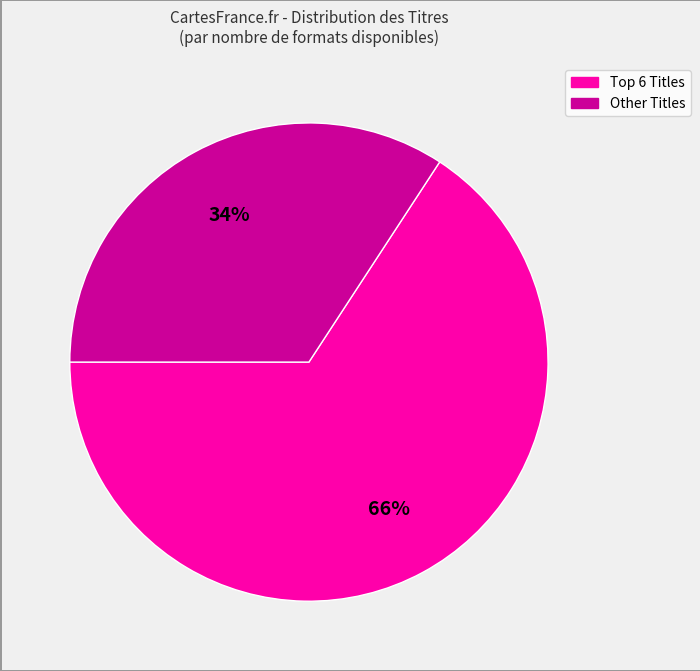

Count the number of slices in the pie.

2